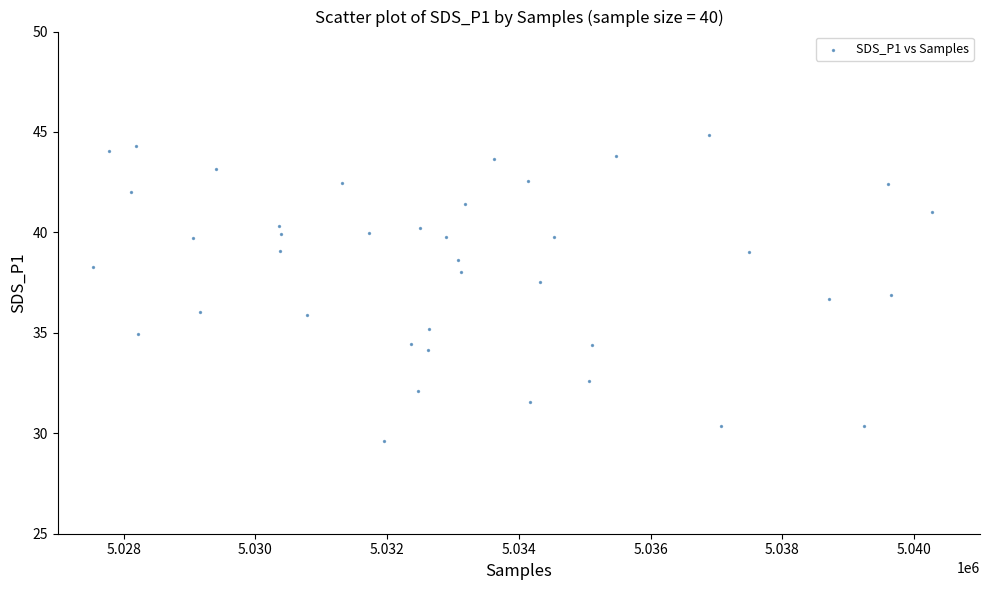

What is the range of X values (max minus min)?

12729.0